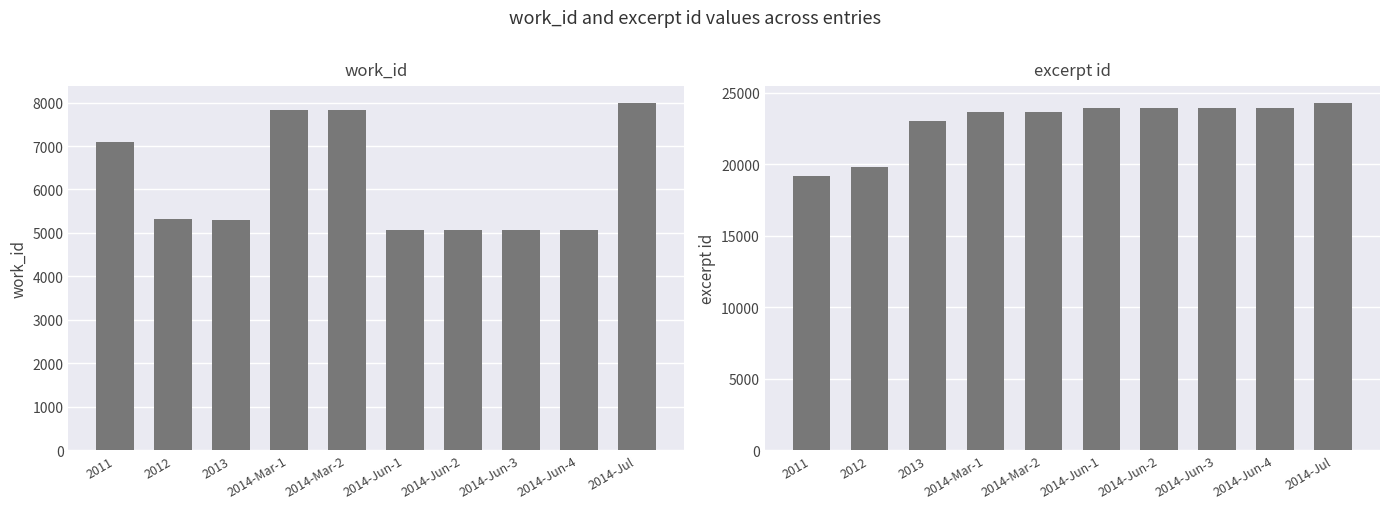

What is the maximum value for excerpt id?

24266